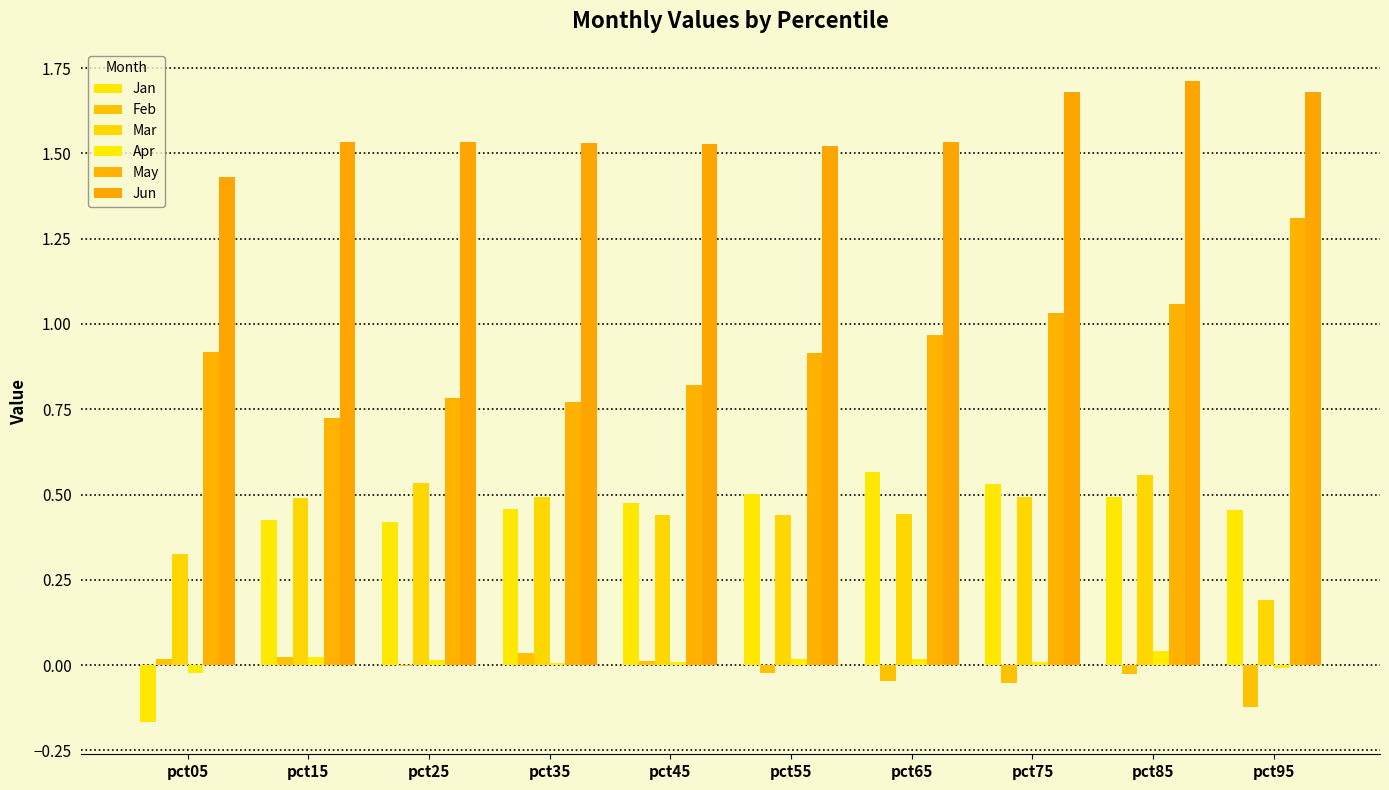

What is the difference between the maximum and second lowest values in the Jun series?

0.2